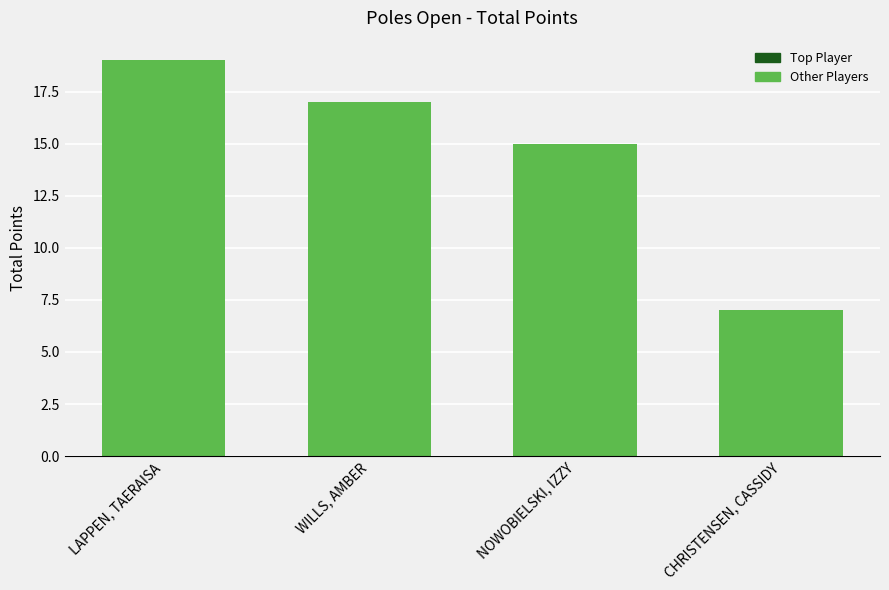

Rank the categories by value from highest to lowest.

LAPPEN, TAERAISA, WILLS, AMBER, NOWOBIELSKI, IZZY, CHRISTENSEN, CASSIDY